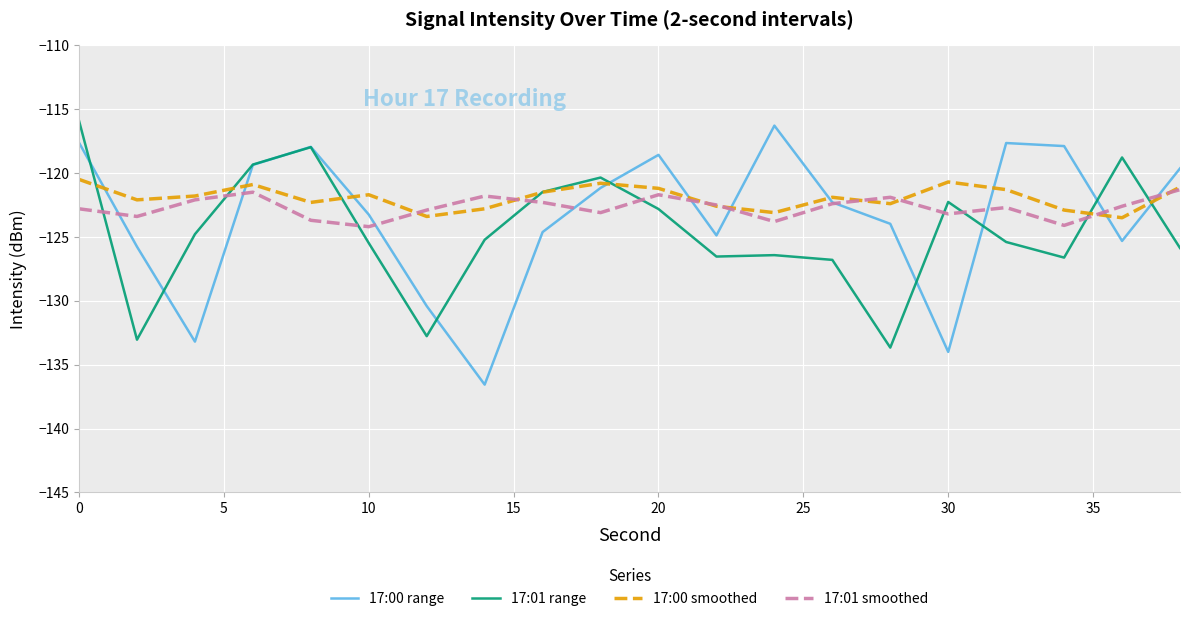

What are all the series names shown in the legend?

17:00 range, 17:01 range, 17:00 smoothed, 17:01 smoothed